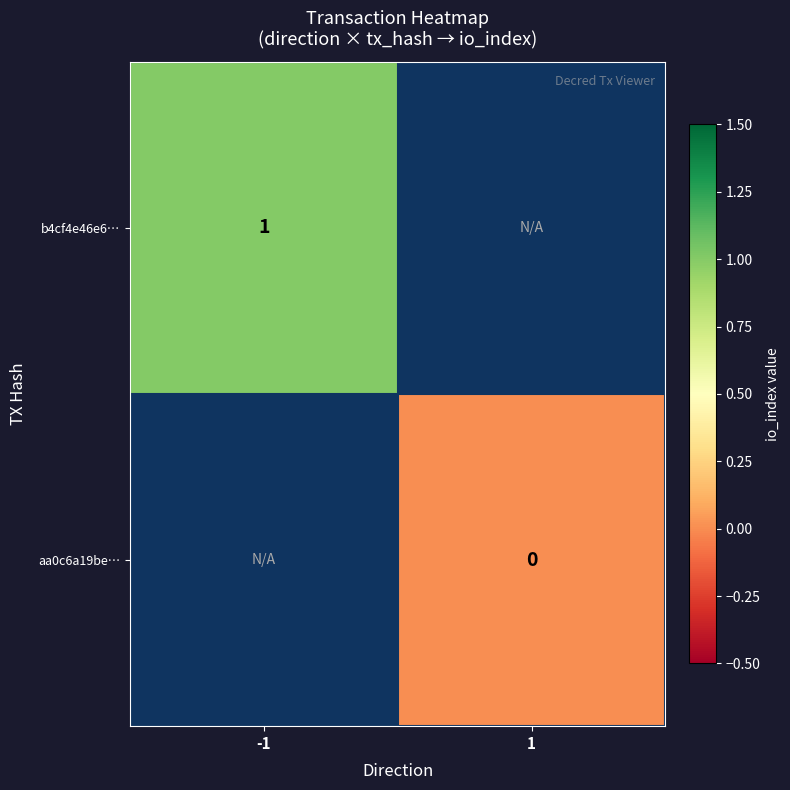

True or false: b4cf4e46e6… has a value of 0 at -1.

False